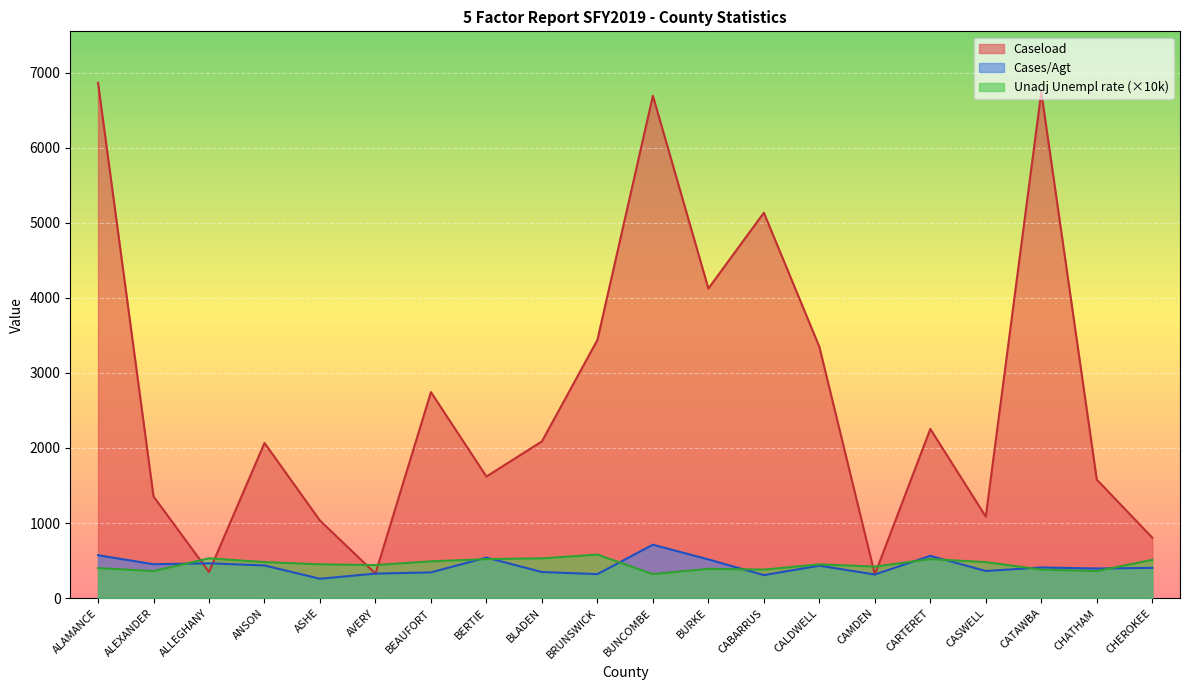

What is the difference between the maximum and second lowest values in the Unadj Unempl rate series?

220.0